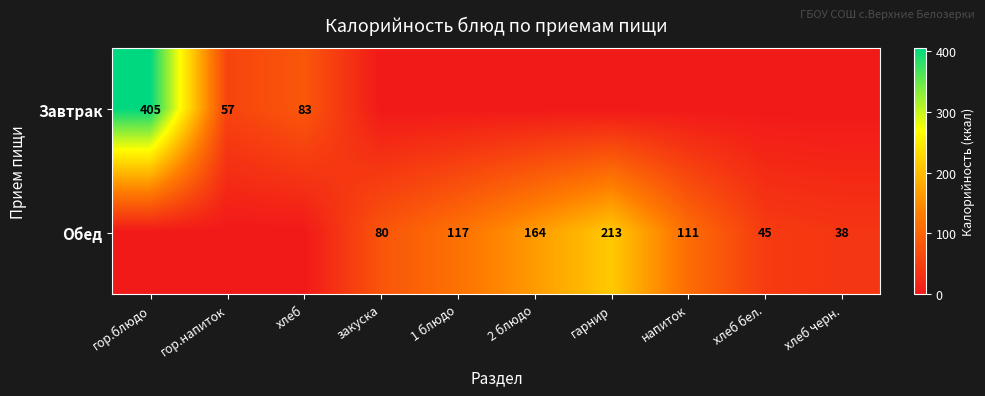

True or false: Завтрак has a value of 32 at гор.напиток.

False